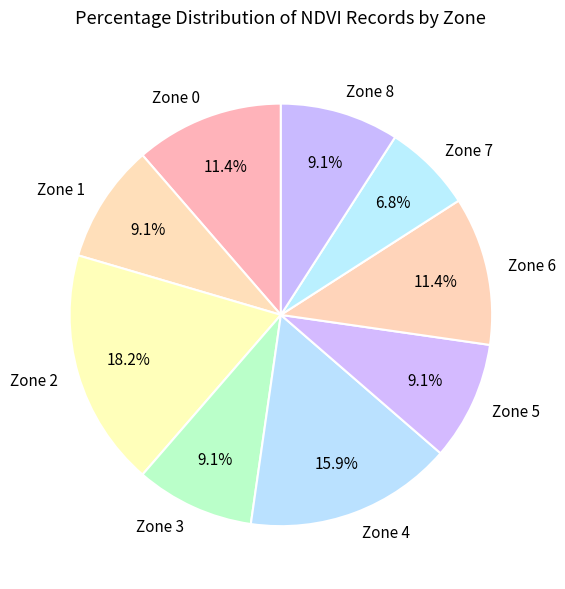

Is Zone 5 the majority of the pie?

No